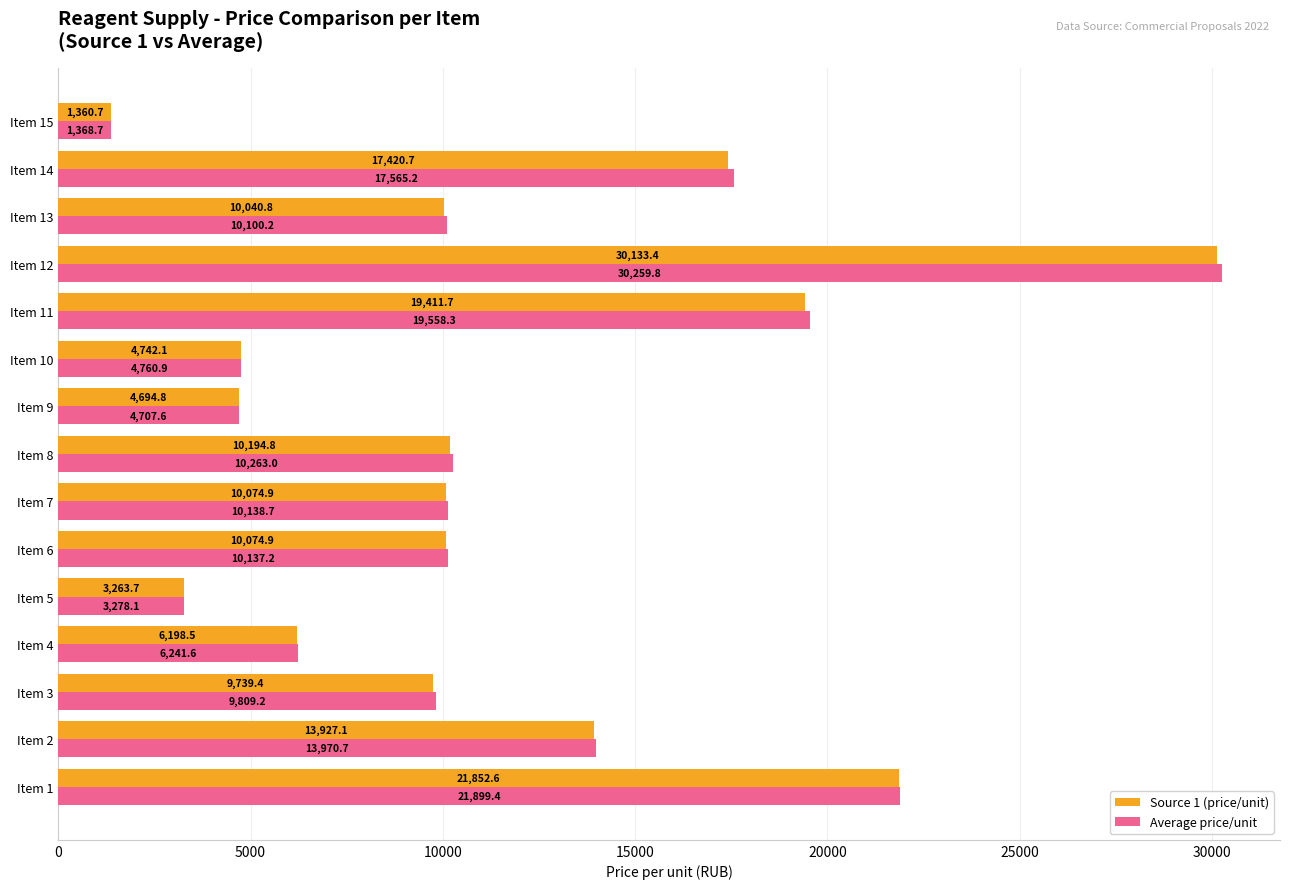

What is the approximate value of Source 1 (price/unit) at Item 5?

3263.7